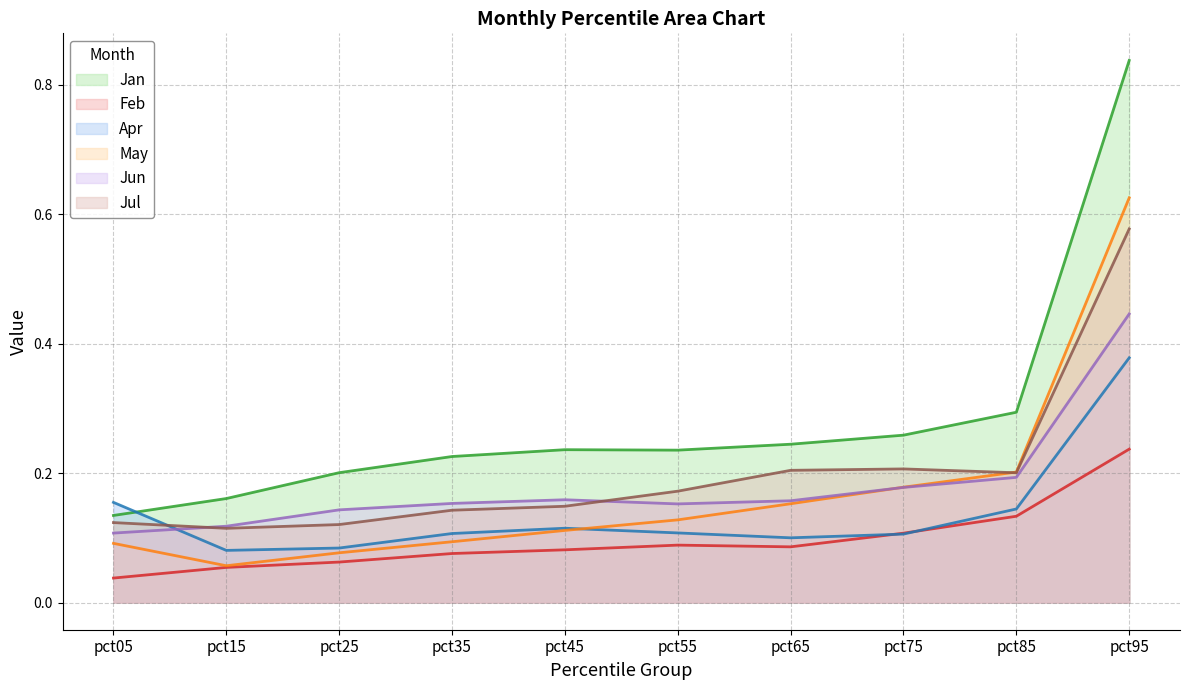

What value does the May series have at pct85?

0.2